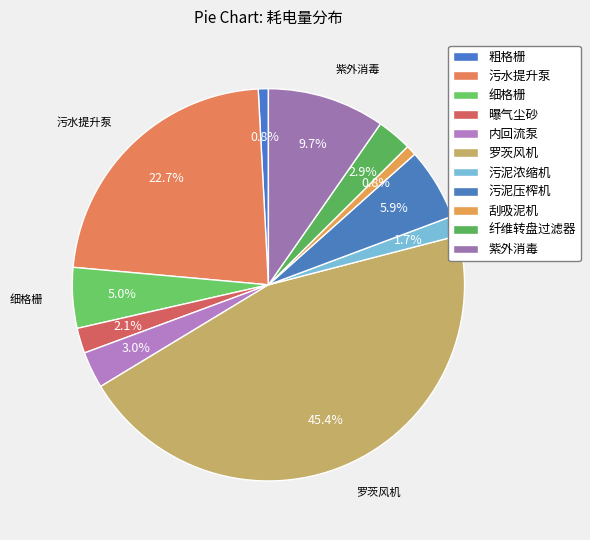

Which has a higher value, 罗茨风机 or 曝气尘砂?

罗茨风机